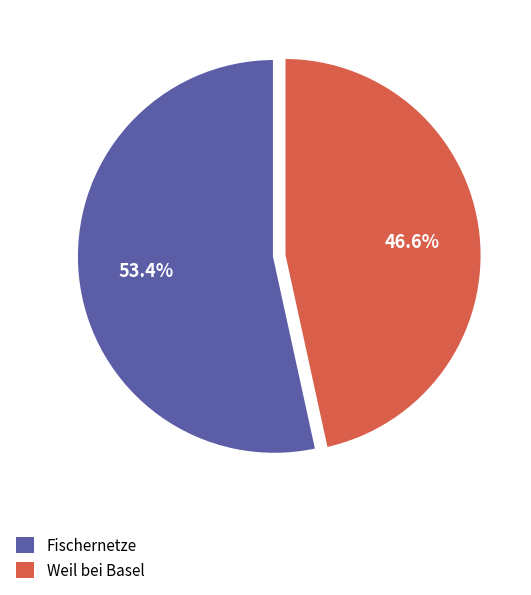

What is the total percentage of Weil bei Basel and Fischernetze?

100.0%